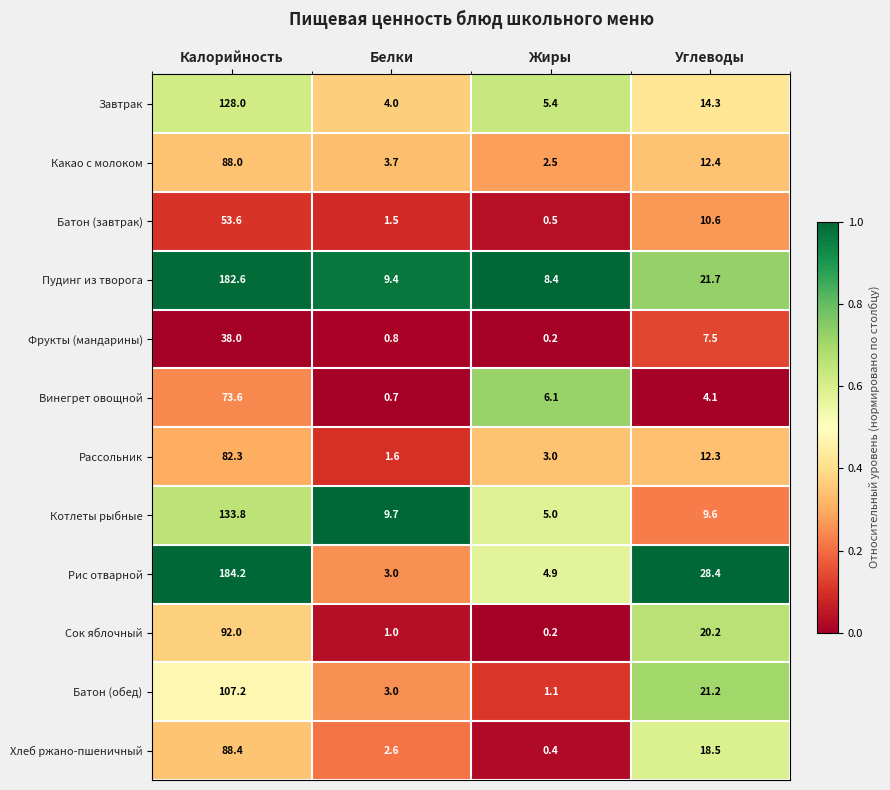

What is the difference between the maximum and second lowest values in the Пудинг из творога series?

173.2